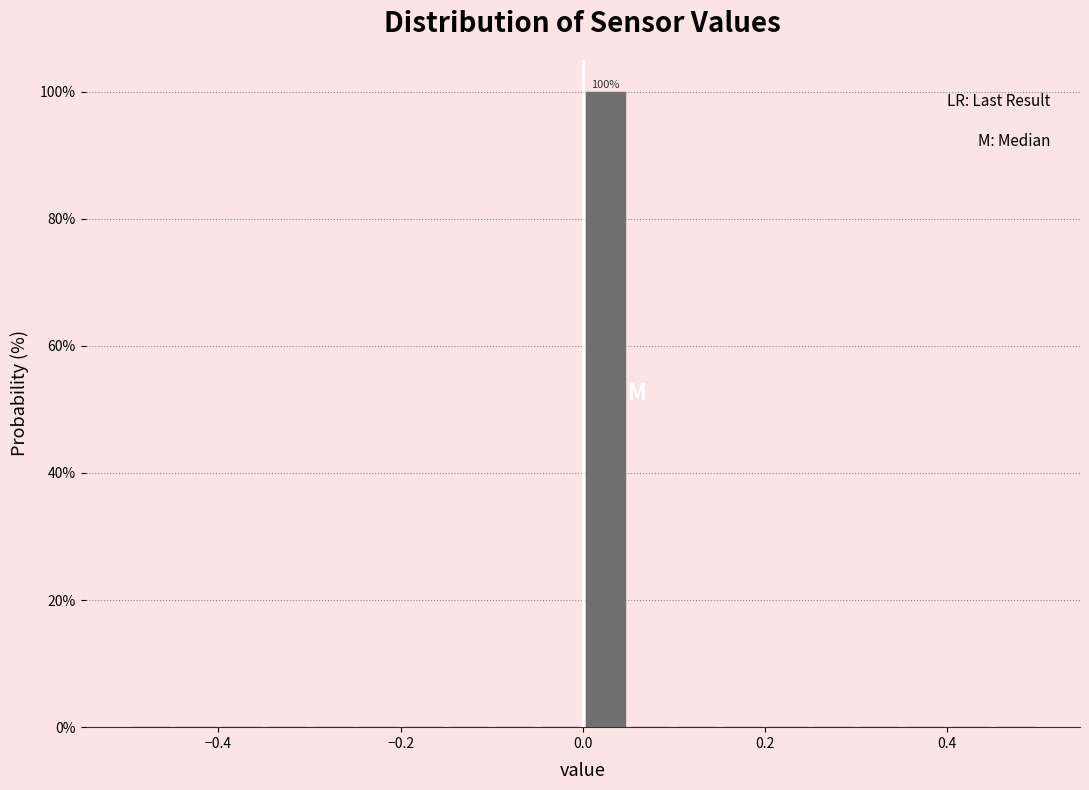

Around what value on the x-axis is the tallest bar? Give the approximate position of its centre, as read against the axis.

0.02